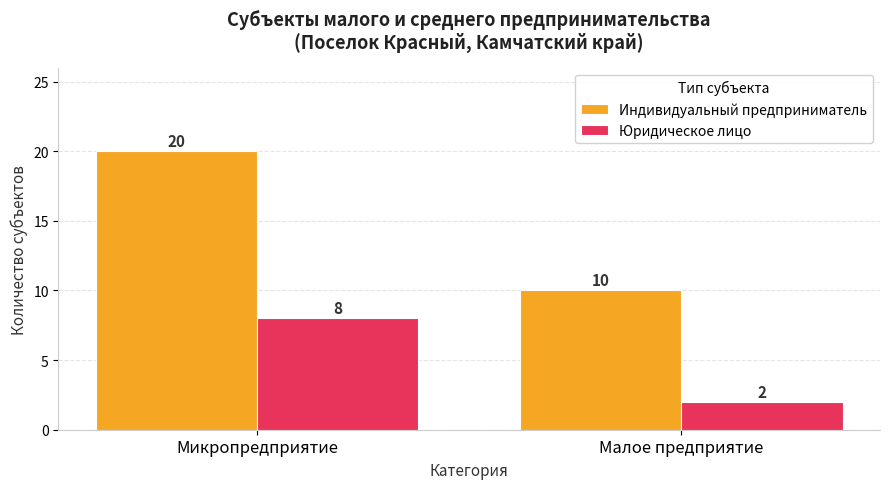

What position from the left is Малое предприятие?

2